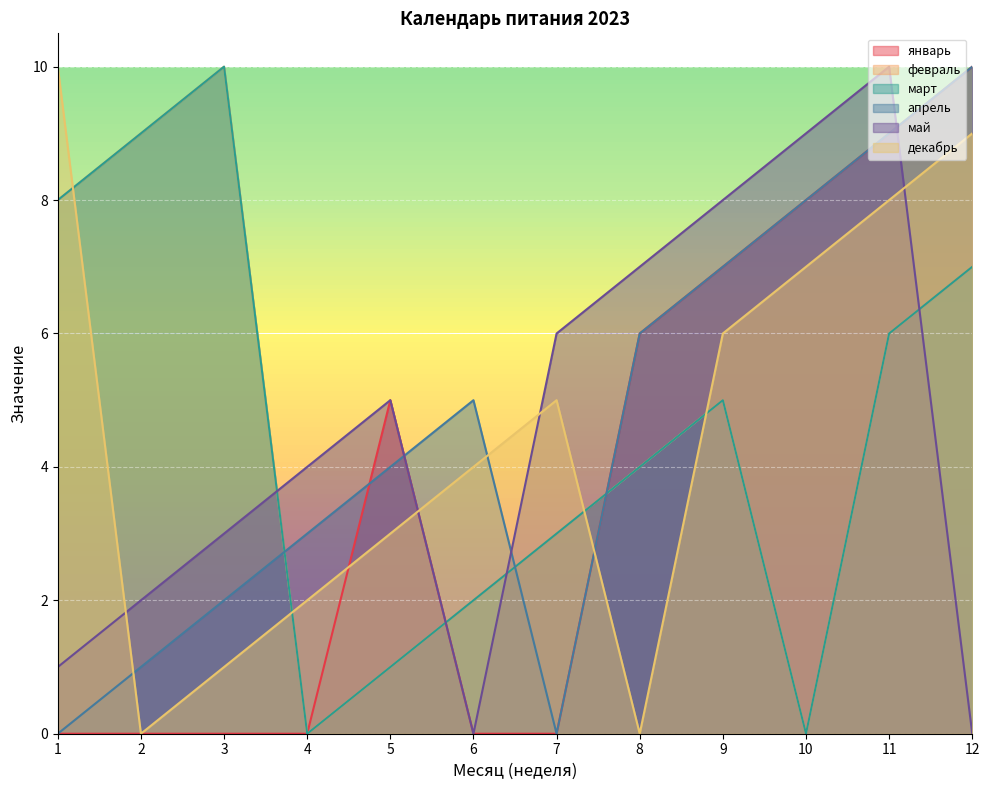

The value of март at 8 is 6. True or false?

False